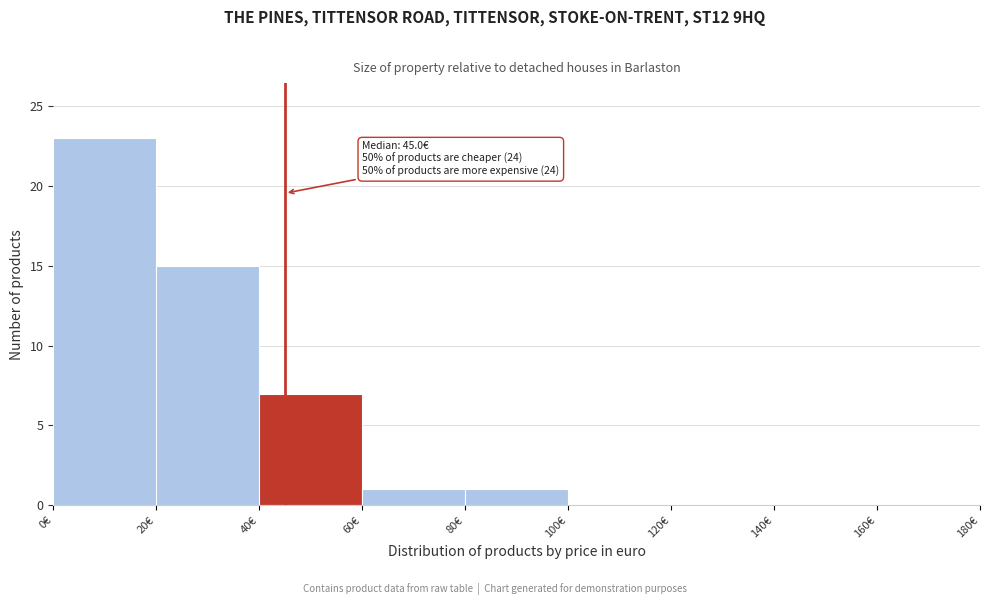

Over which range of the x-axis is the bar tallest?

0 to 20